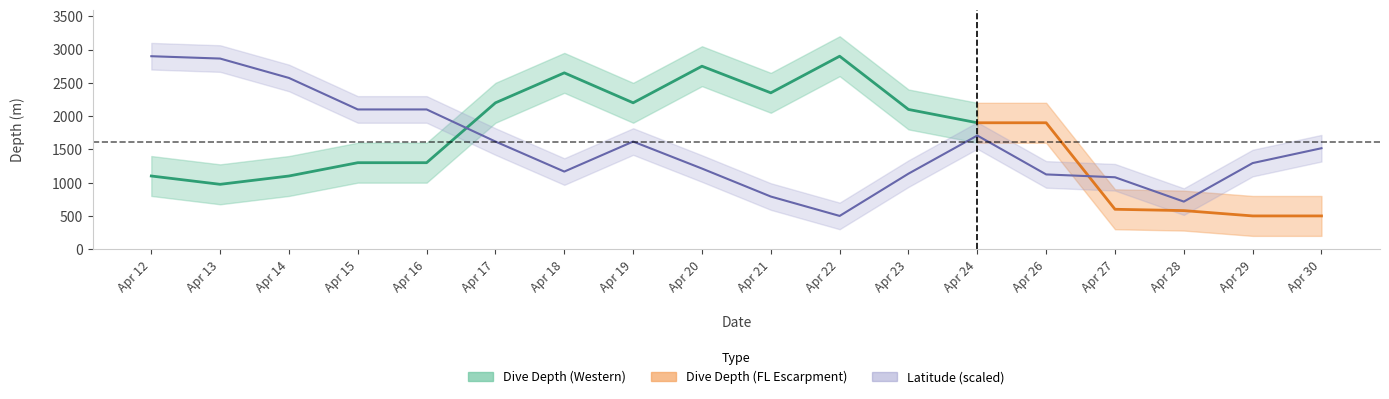

What is the greatest value displayed?

2900.0